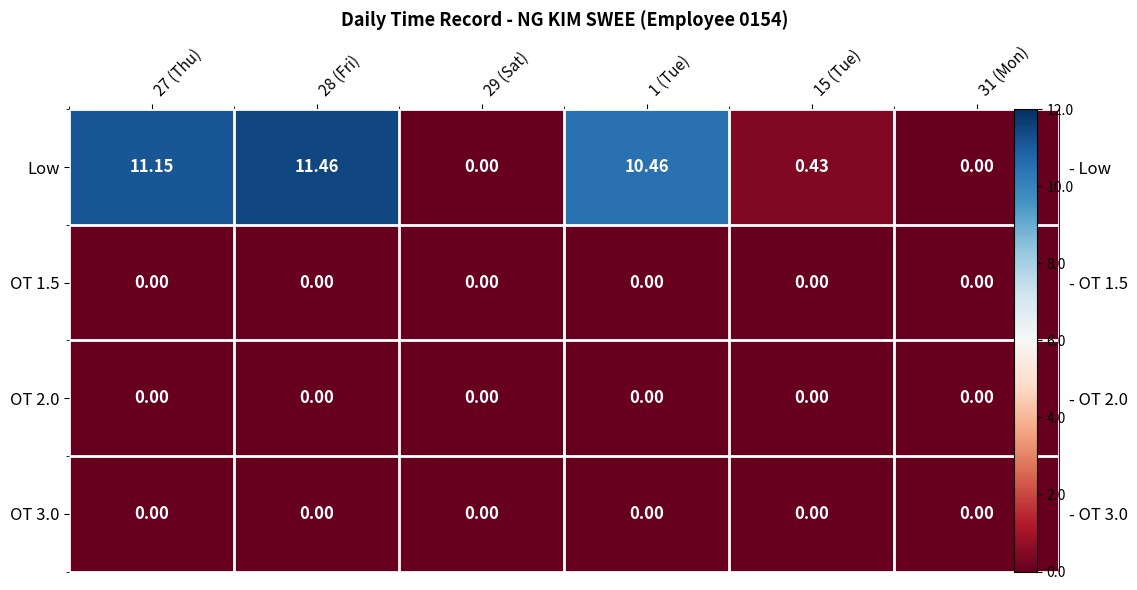

Which series has the largest range (max minus min)?

Low